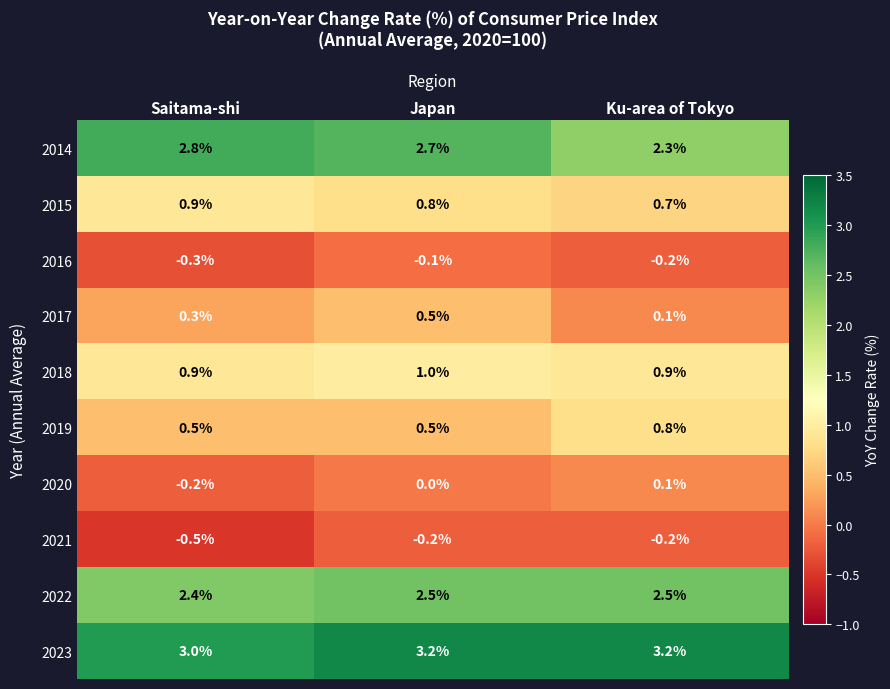

The 2021 series shows -0.2 at Ku-area of Tokyo. True or false?

True